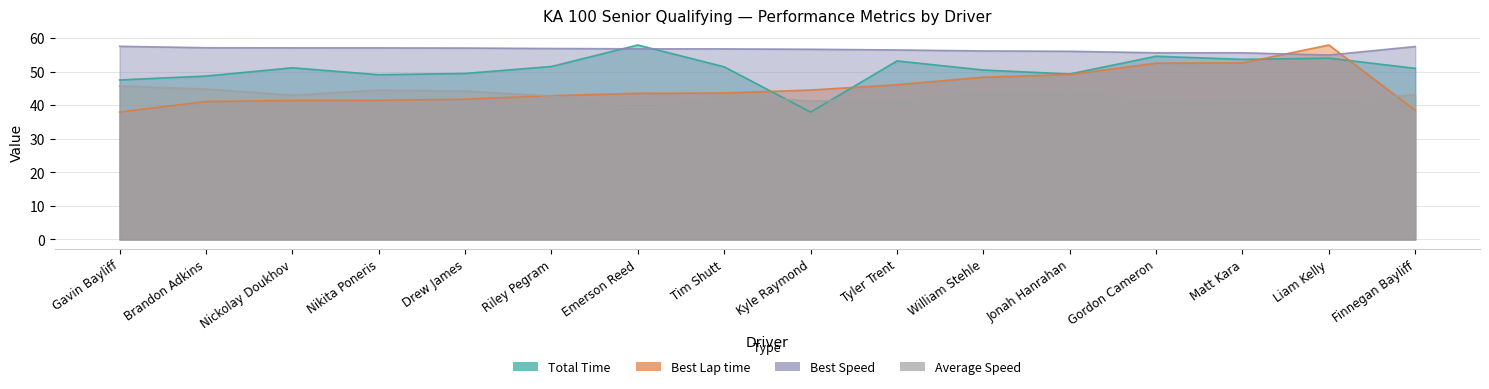

Count the number of categories in the chart.

16